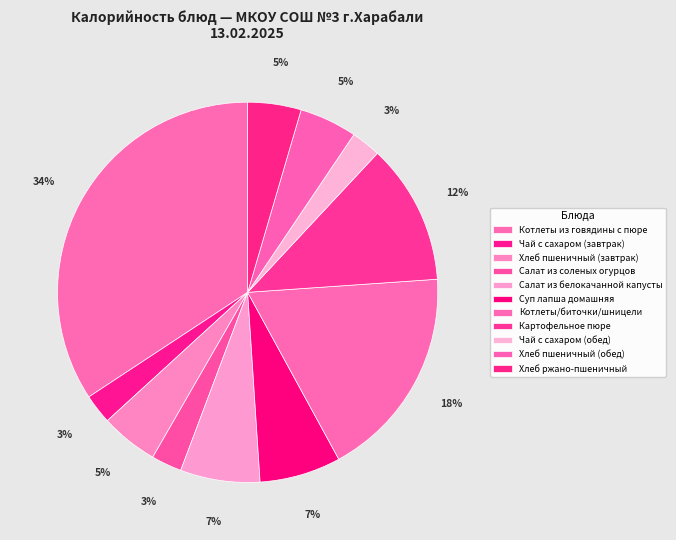

Rank the categories by value from lowest to highest.

Чай с сахаром (завтрак), Чай с сахаром (обед), Салат из соленых огурцов, Хлеб ржано-пшеничный, Хлеб пшеничный (завтрак), Хлеб пшеничный (обед), Салат из белокачанной капусты, Суп лапша домашняя, Картофельное пюре, Котлеты/биточки/шницели, Котлеты из говядины с пюре